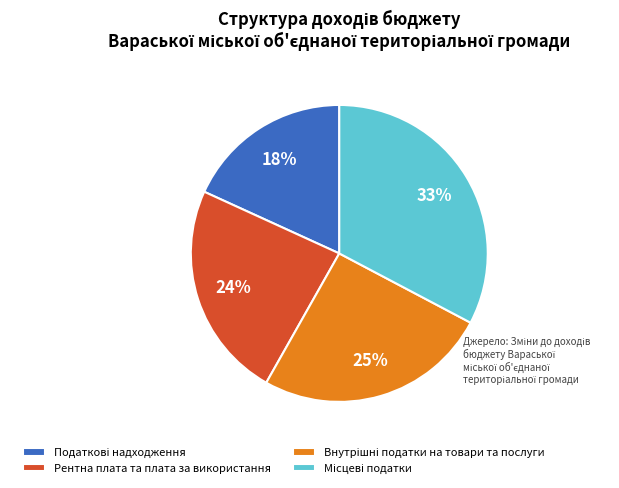

Does any single category account for the majority?

No